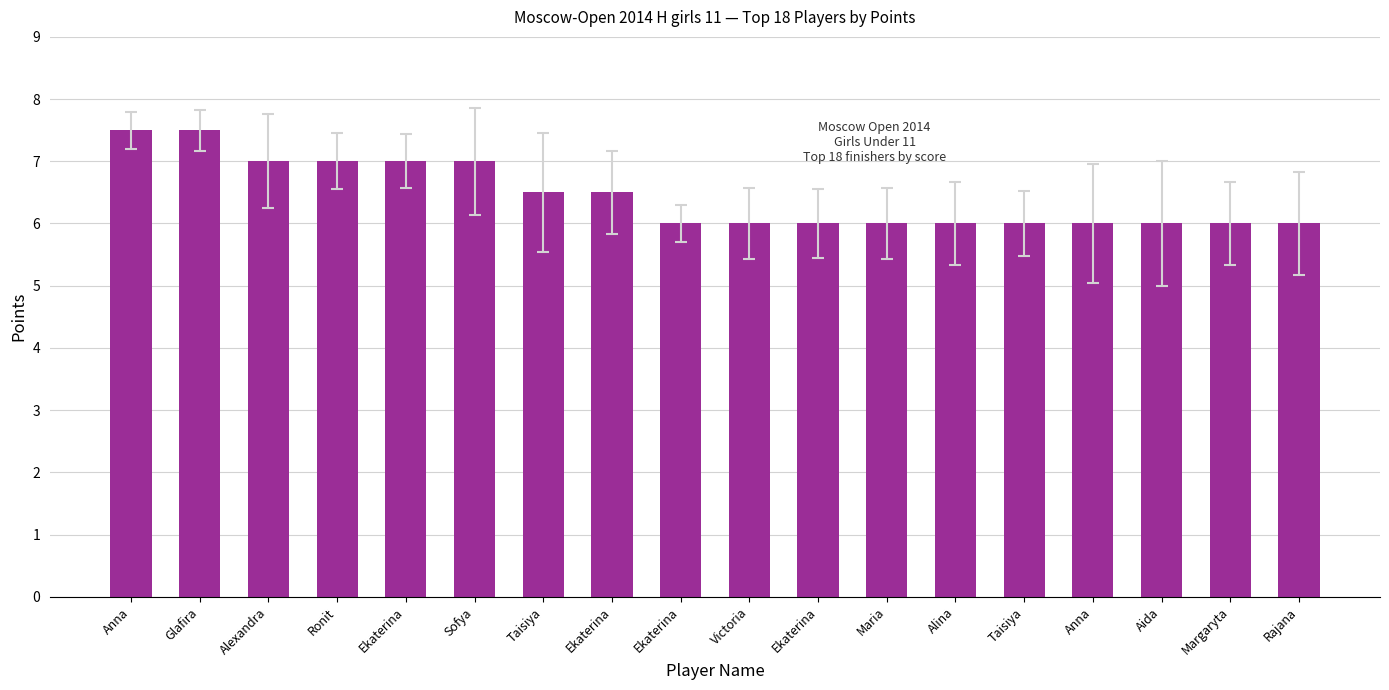

How many series are shown in this chart?

1